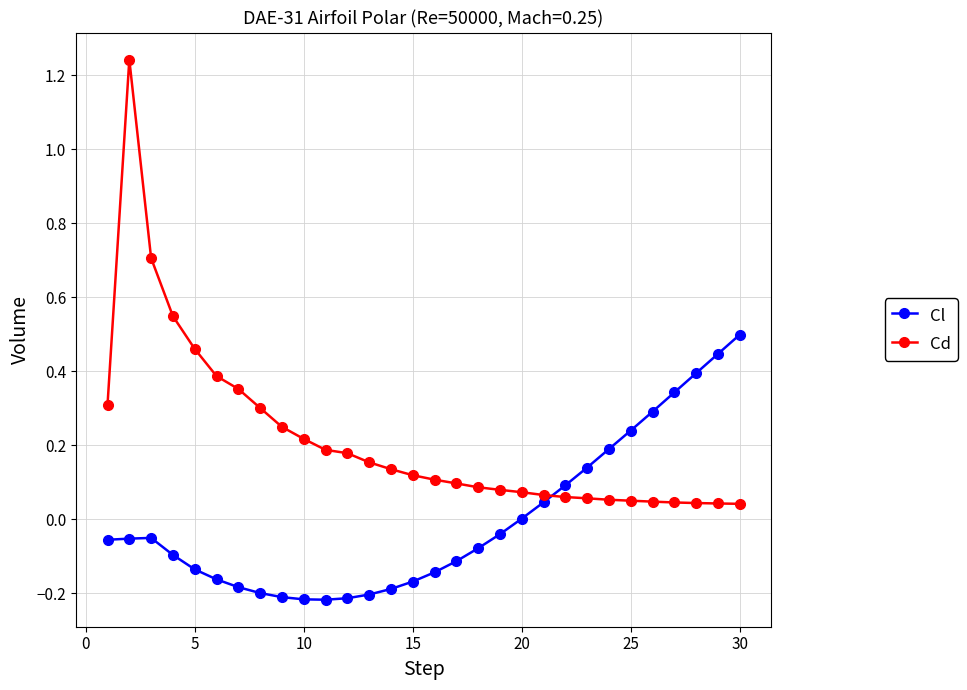

Does the chart display data point markers on the line(s)?

Yes